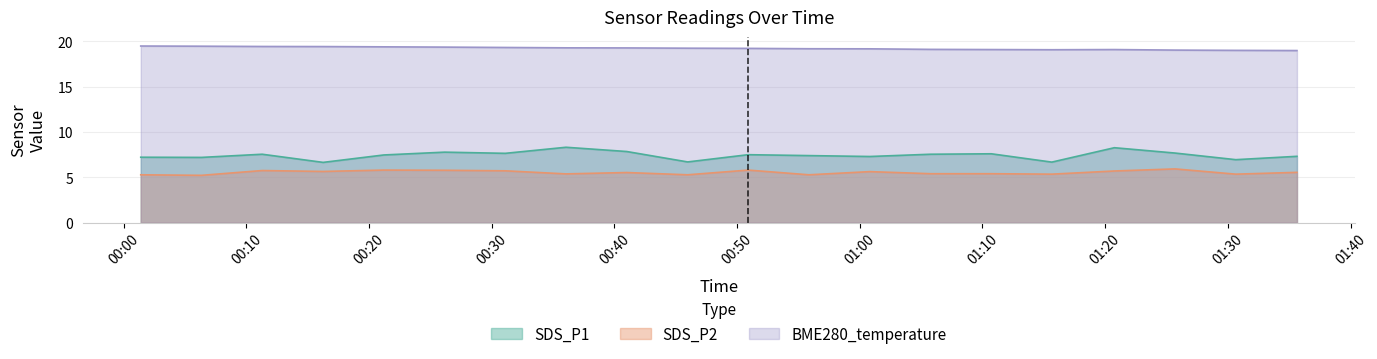

At how many categories does at least one series exceed 7?

20